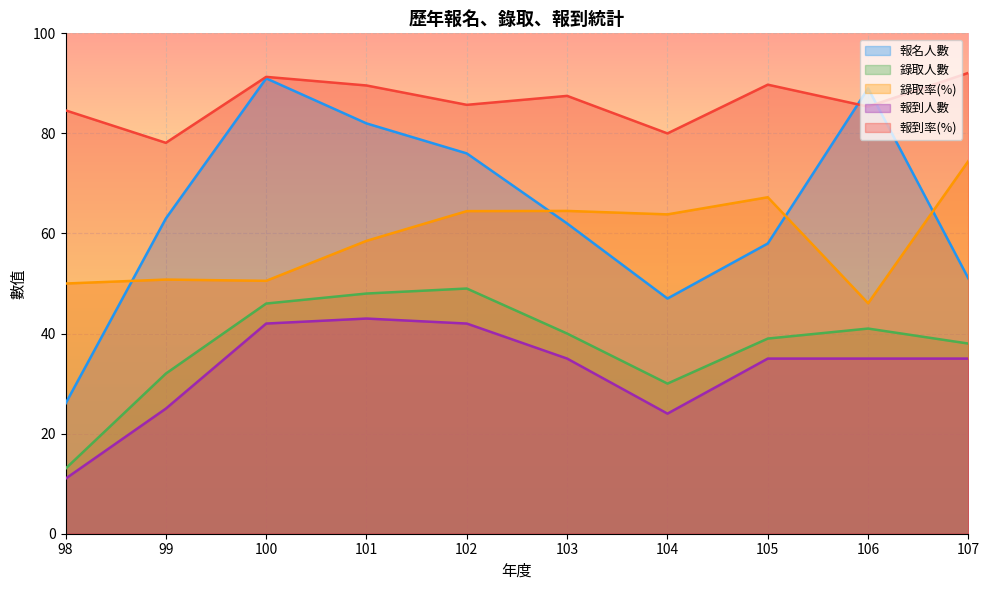

What is the value of the 報到率(%) point at the 5th from the left?

85.7